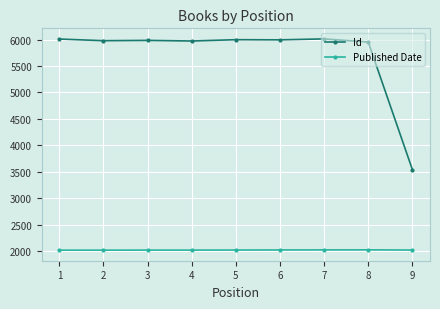

The Id series shows 5973 at 4. True or false?

True